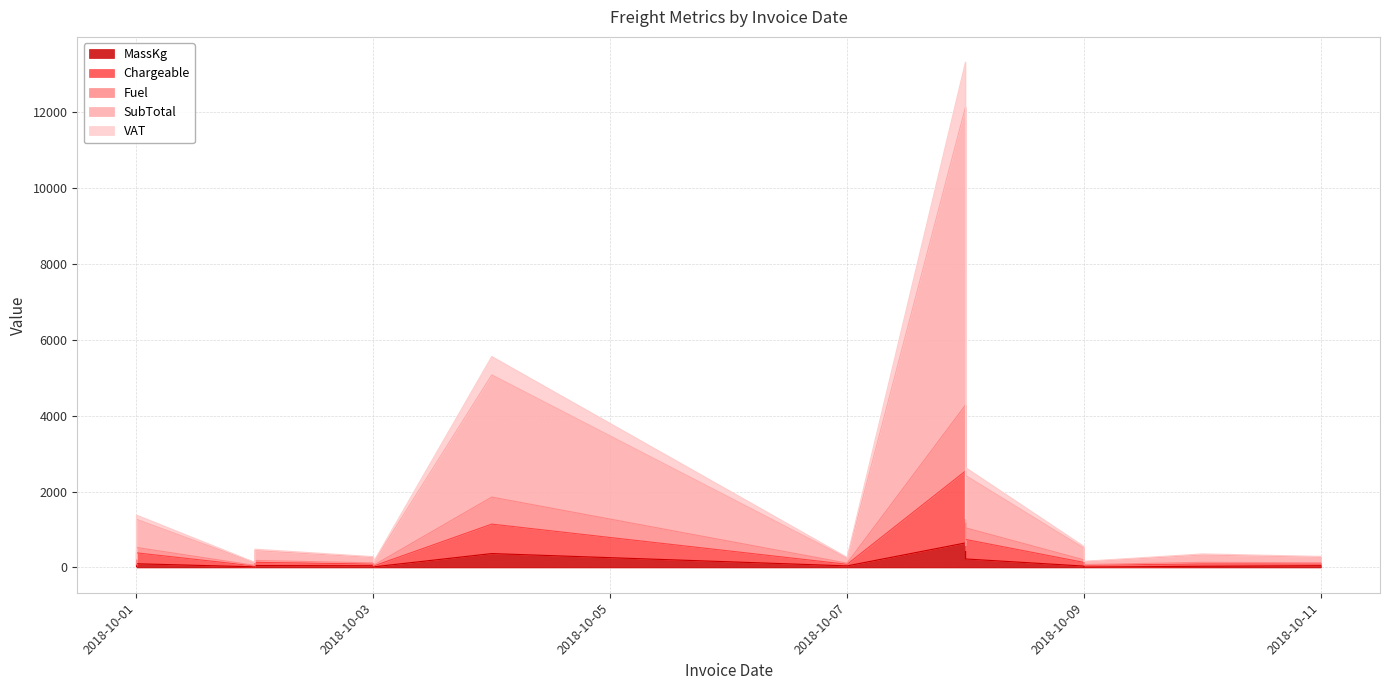

Read the SubTotal value at 2018-10-03.

264.3